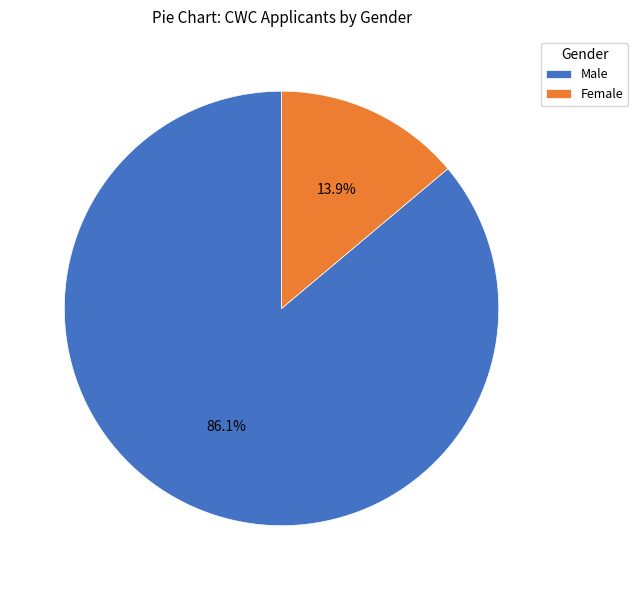

Rank the categories by value from highest to lowest.

Male, Female